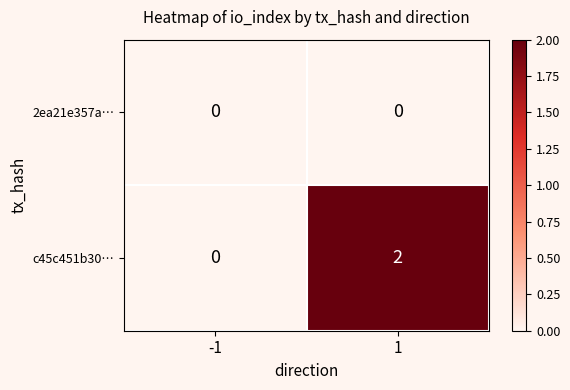

List the series in order of their overall mean, highest first.

c45c451b30…, 2ea21e357a…